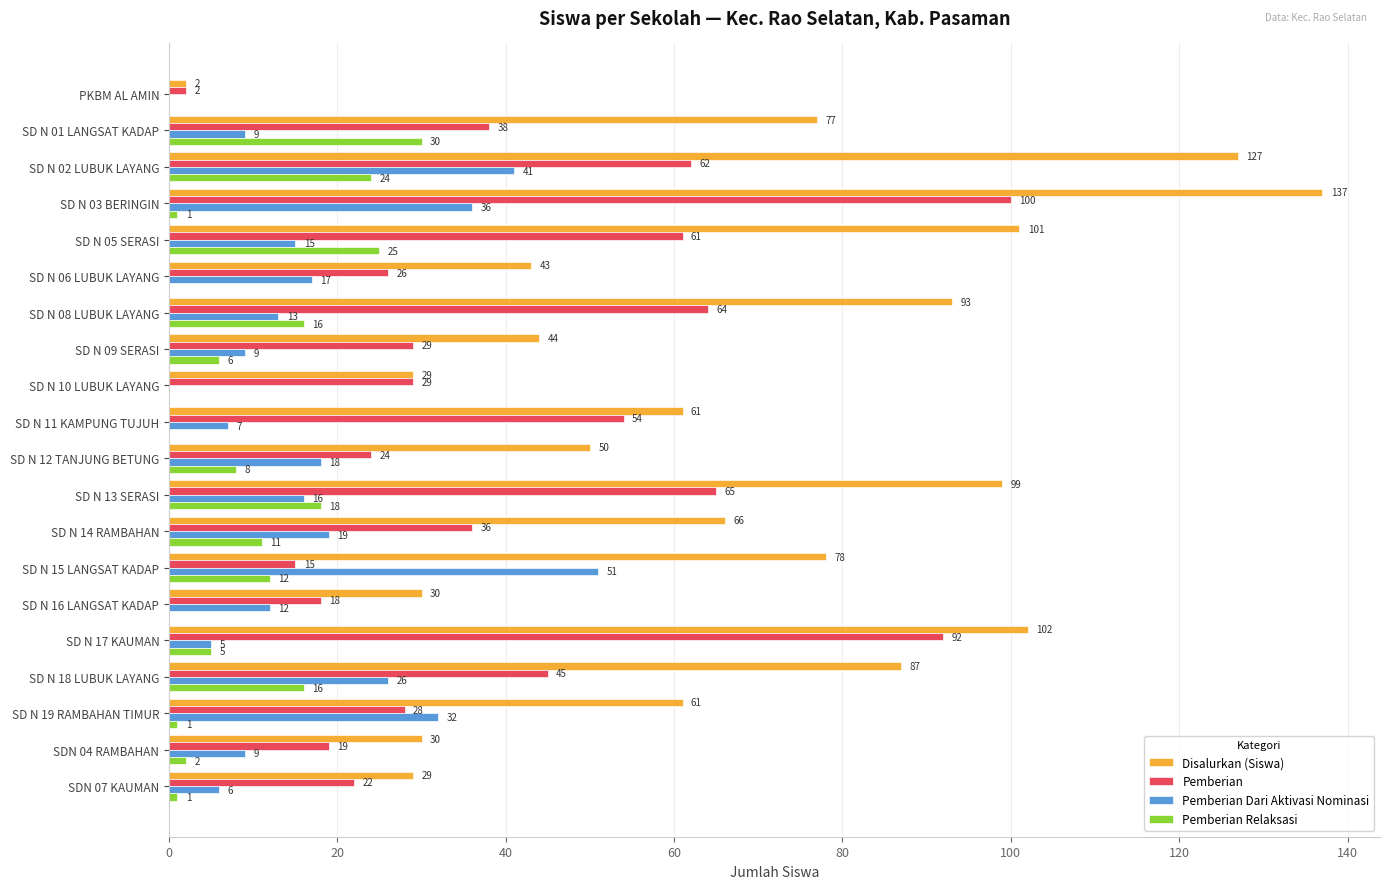

What is the approximate value of Pemberian Relaksasi at SD N 14 RAMBAHAN?

11